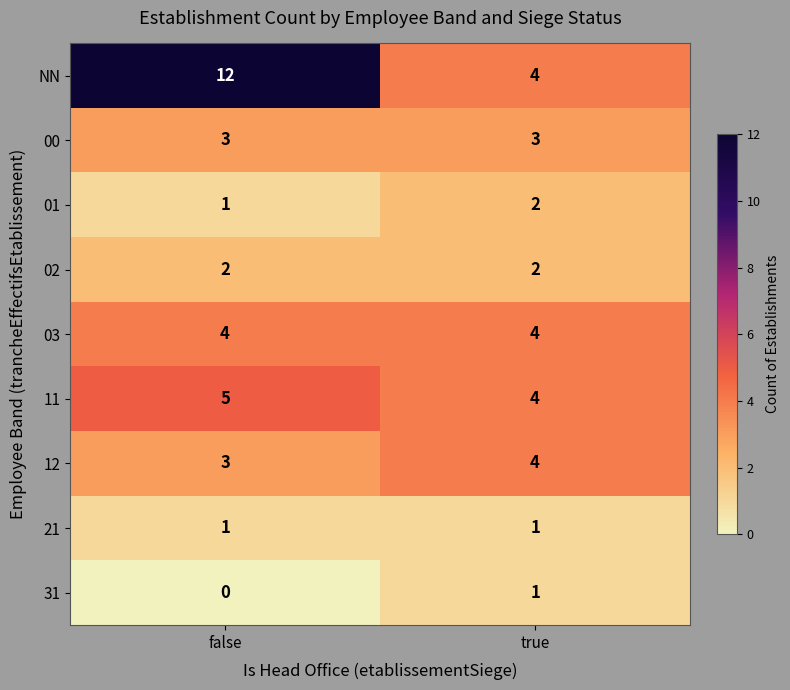

What is the total value across all series at true?

25